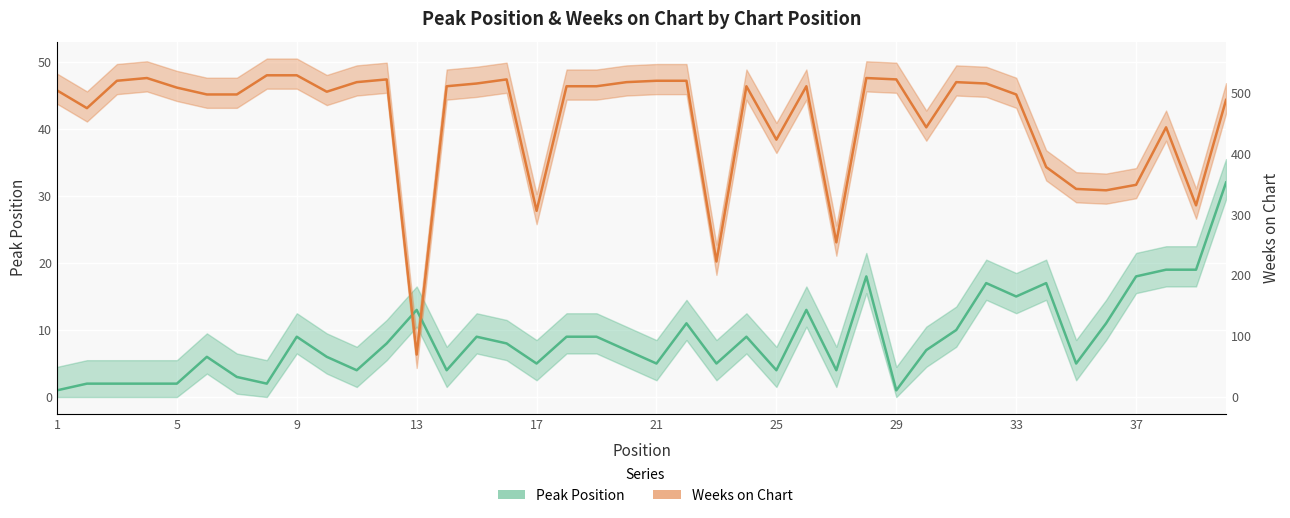

What are all the series names shown in the legend?

Peak Position, Weeks on Chart